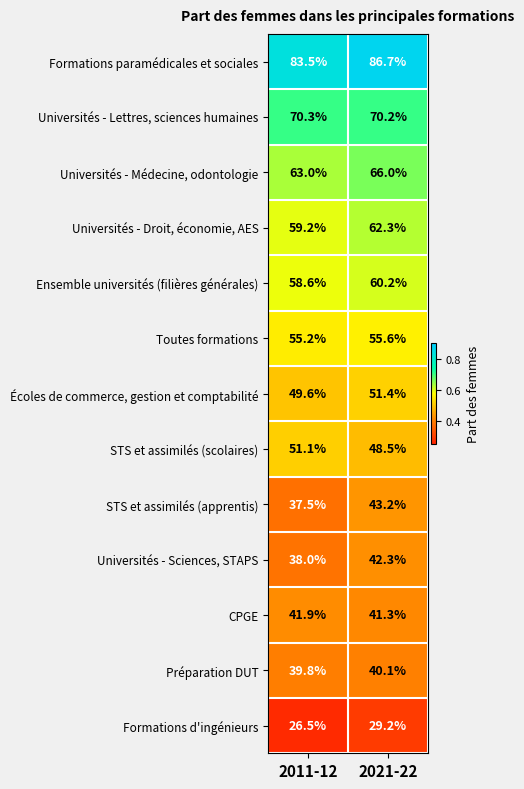

How many data points does each series have?

2